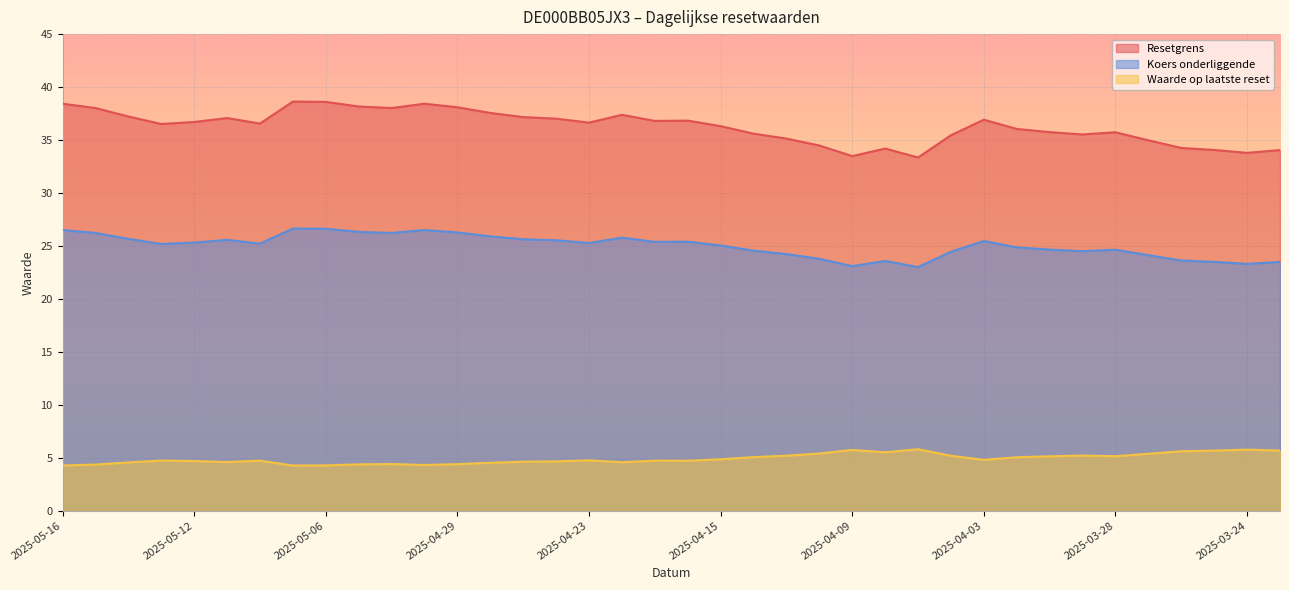

Which label corresponds to the smallest value in the chart?

2025-05-16